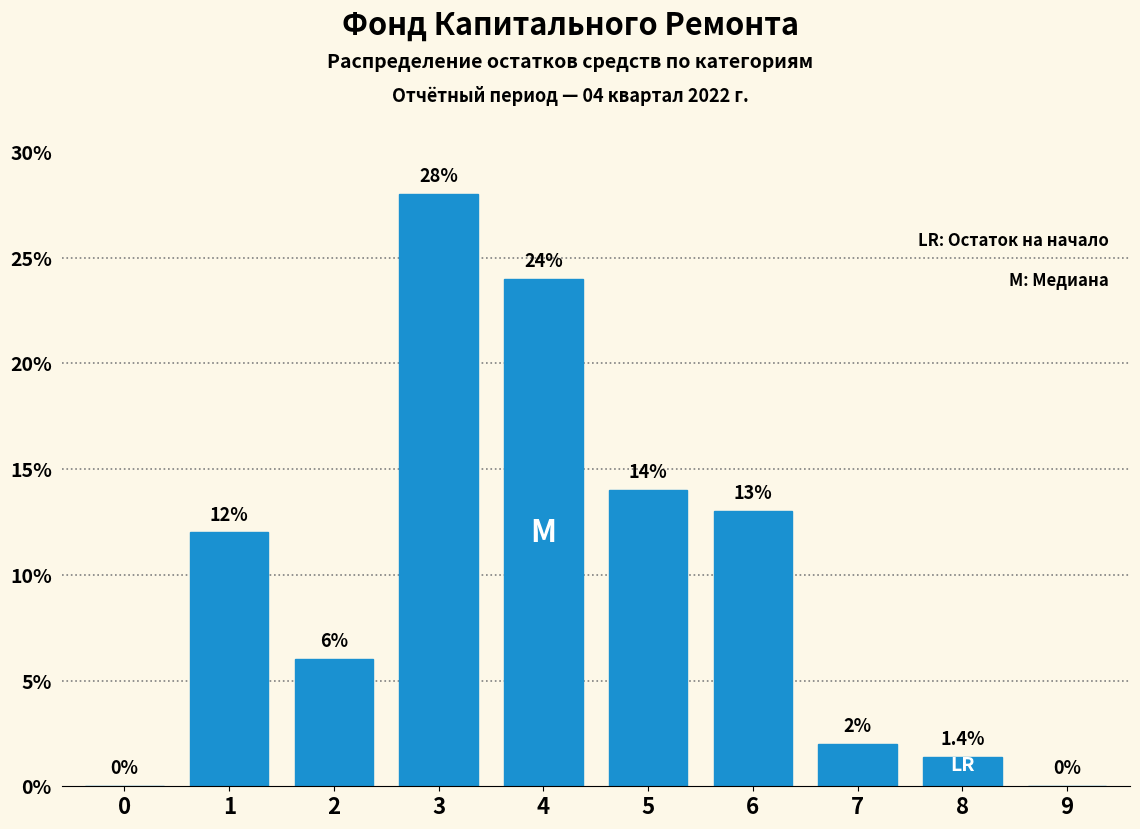

Reading left to right, transcribe all the data shown in this chart.

0=0.0	1=12.0	2=6.0	3=28.0	4=24.0	5=14.0	6=13.0	7=2.0	8=1.4	9=0.0